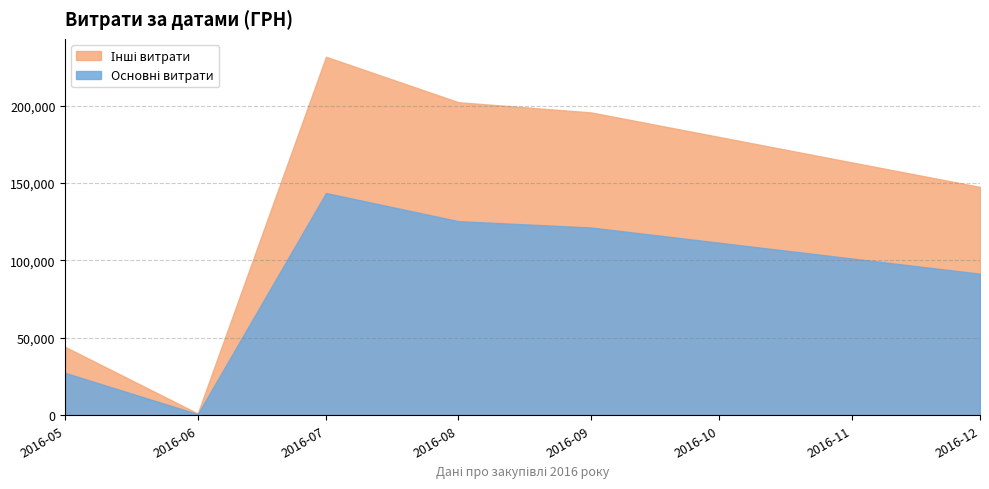

The chart shows a value of 162683.2 at 12.08.2016. True or false?

False